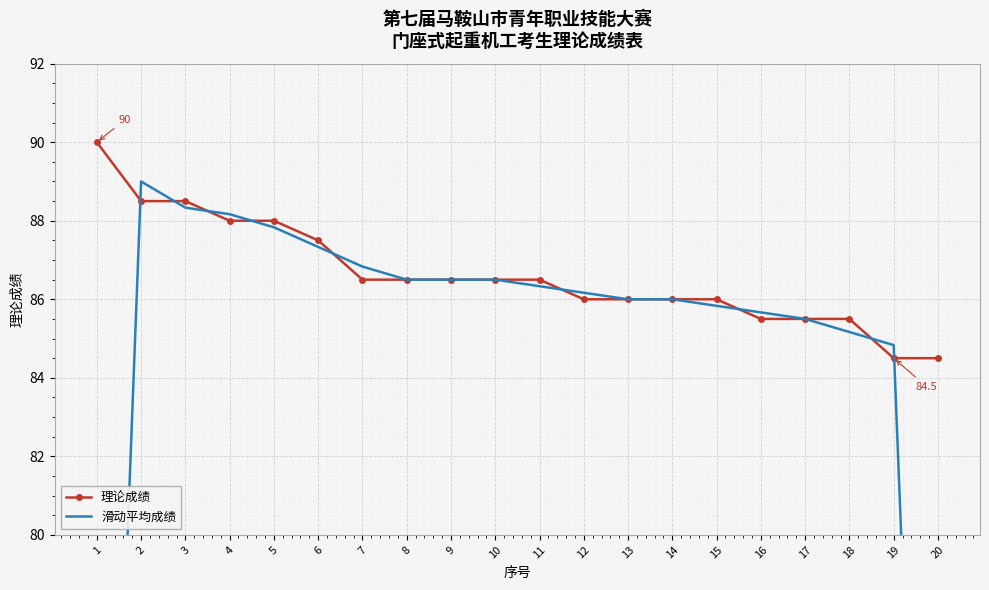

How many intersections are there between 滑动平均成绩 and 理论成绩?

9